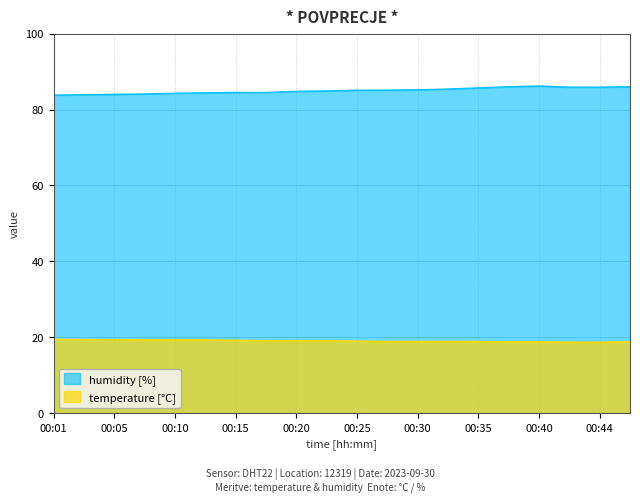

Reading right to left, extract all data points from this chart.

temperature: 00:47=18.8	00:44=18.7	00:42=18.7	00:40=18.8	00:37=18.8	00:35=18.9	00:32=18.9	00:30=18.9	00:27=18.9	00:25=19.0	00:22=19.1	00:20=19.1	00:18=19.1	00:15=19.2	00:13=19.3	00:10=19.3	00:08=19.3	00:05=19.4	00:03=19.4	00:01=19.5
humidity: 00:47=86.0	00:44=85.9	00:42=85.9	00:40=86.2	00:37=86.0	00:35=85.7	00:32=85.4	00:30=85.2	00:27=85.1	00:25=85.1	00:22=84.9	00:20=84.8	00:18=84.5	00:15=84.5	00:13=84.4	00:10=84.3	00:08=84.1	00:05=84.0	00:03=83.9	00:01=83.8